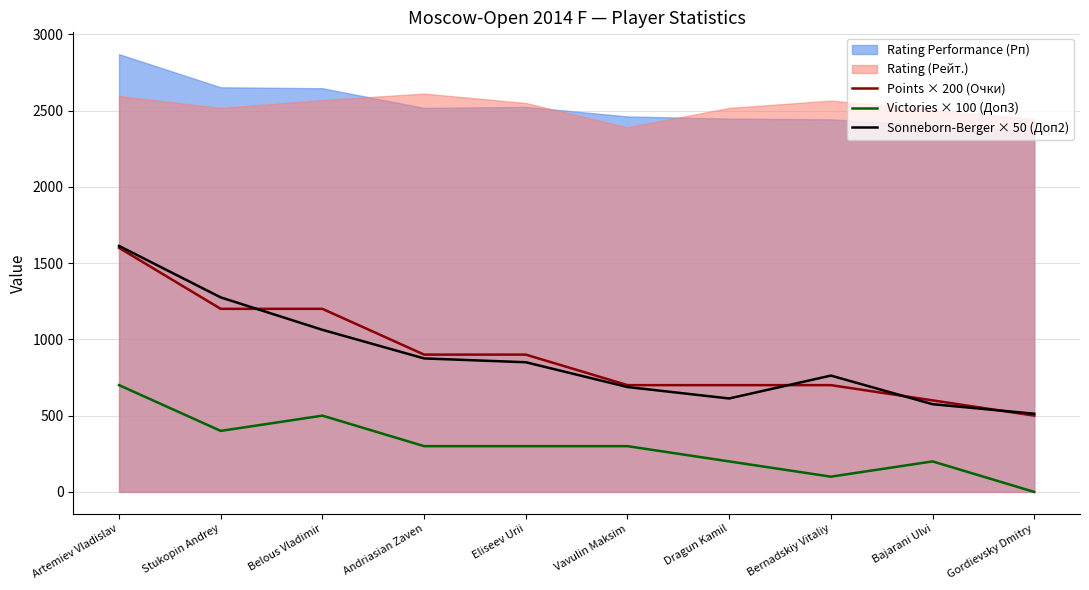

Is the value of Points × 200 (Очки) at Eliseev Urii greater than the value of Sonneborn-Berger × 50 (Доп2) at Artemiev Vladislav?

No